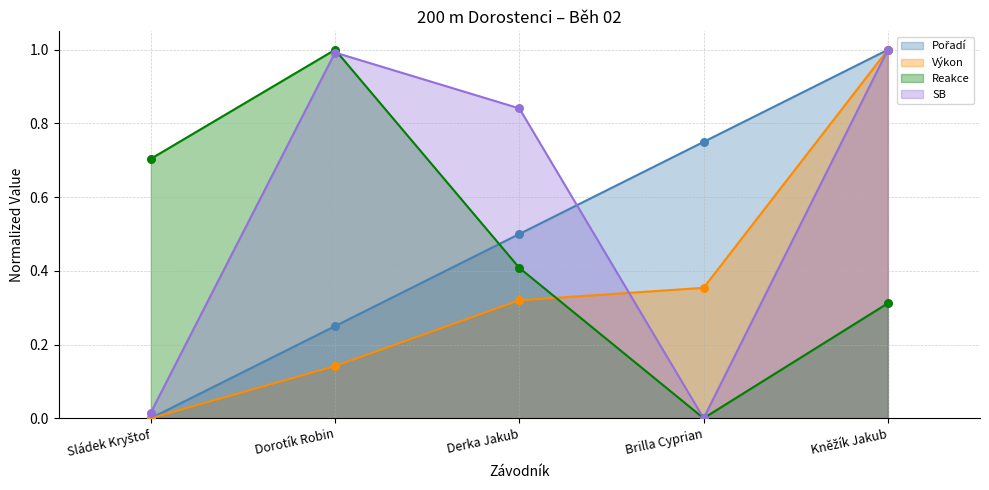

Is the value of Pořadí (line) at Derka Jakub greater than the value of Reakce (line) at Sládek Kryštof?

No